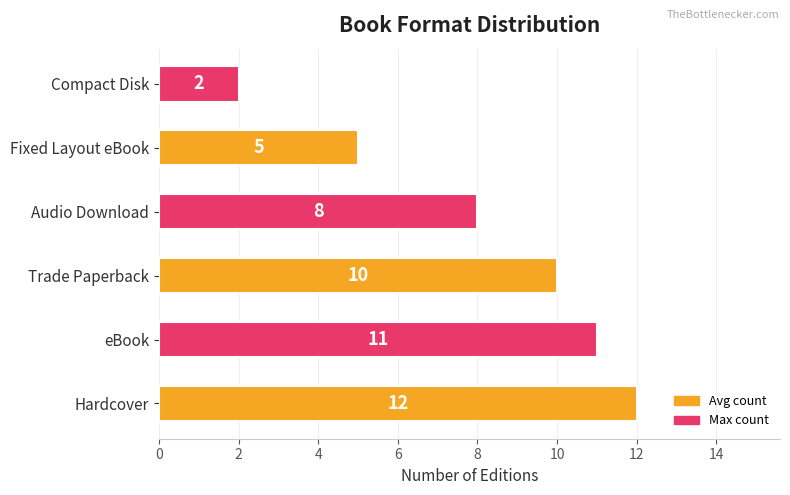

Reading top to bottom, extract all data points from this chart.

Compact Disk=2	Fixed Layout eBook=5	Audio Download=8	Trade Paperback=10	eBook=11	Hardcover=12